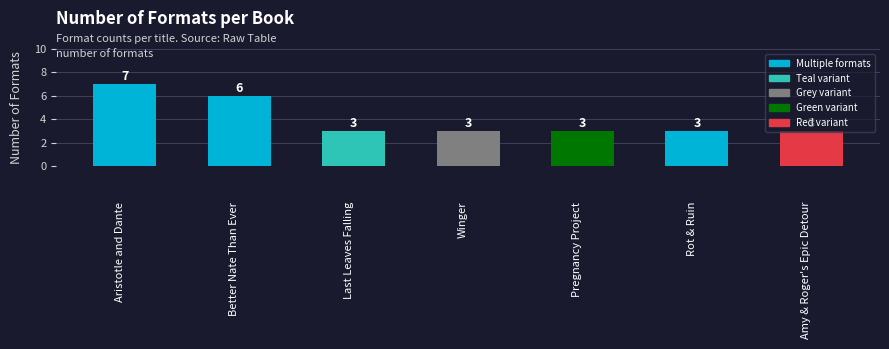

What is the difference between the maximum and second lowest values?

4